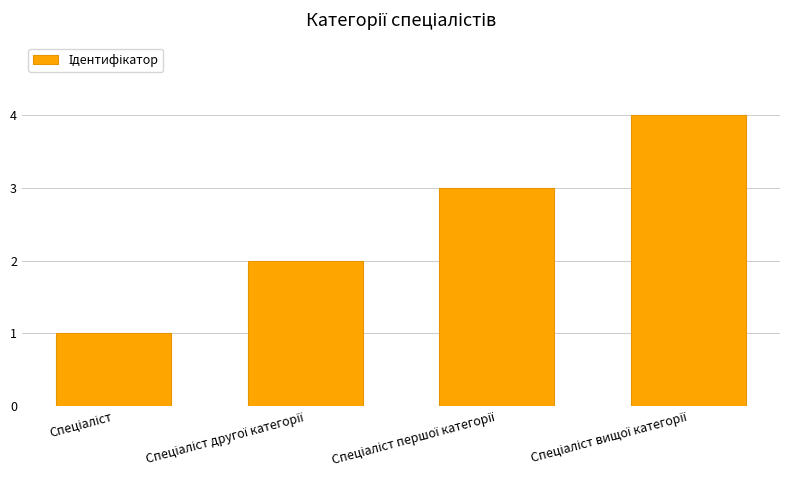

What is the difference between the maximum and minimum values?

3